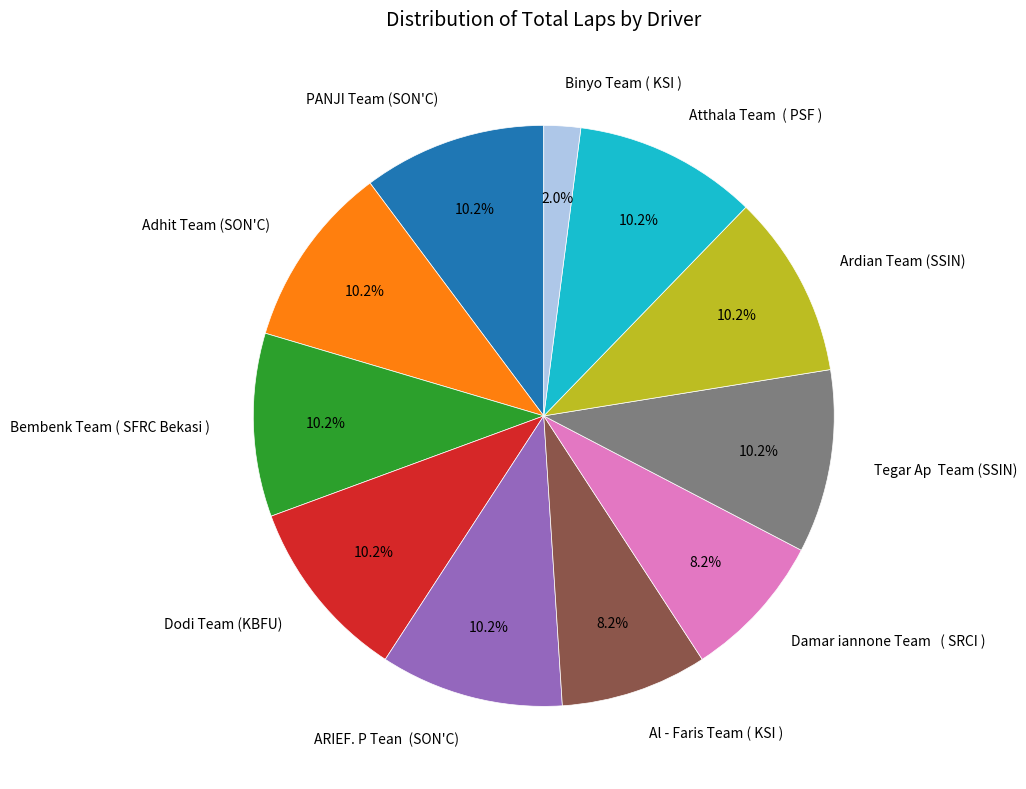

Is there any slice that represents more than half of the pie?

No